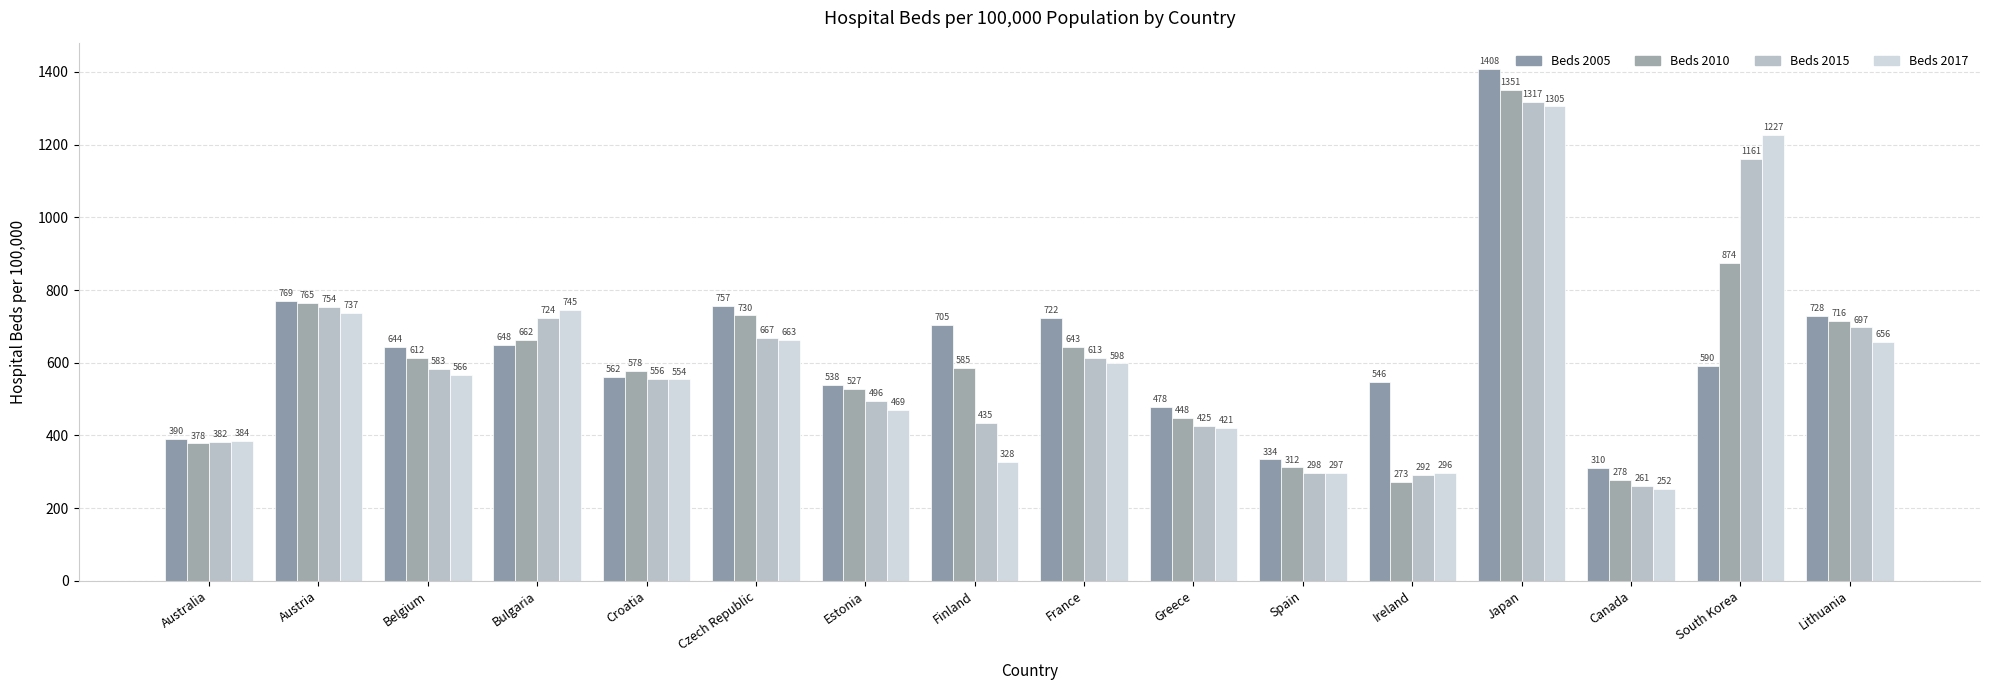

Reading right to left, what are all the values shown in this chart?

beds_2005: Lithuania=728	South Korea=590	Canada=310	Japan=1408	Ireland=546	Spain=334	Greece=478	France=722	Finland=705	Estonia=538	Czech Republic=757	Croatia=562	Bulgaria=648	Belgium=644	Austria=769	Australia=390
beds_2010: Lithuania=716	South Korea=874	Canada=278	Japan=1351	Ireland=273	Spain=312	Greece=448	France=643	Finland=585	Estonia=527	Czech Republic=730	Croatia=578	Bulgaria=662	Belgium=612	Austria=765	Australia=378
beds_2015: Lithuania=697	South Korea=1161	Canada=261	Japan=1317	Ireland=292	Spain=298	Greece=425	France=613	Finland=435	Estonia=496	Czech Republic=667	Croatia=556	Bulgaria=724	Belgium=583	Austria=754	Australia=382
beds_2017: Lithuania=656	South Korea=1227	Canada=252	Japan=1305	Ireland=296	Spain=297	Greece=421	France=598	Finland=328	Estonia=469	Czech Republic=663	Croatia=554	Bulgaria=745	Belgium=566	Austria=737	Australia=384